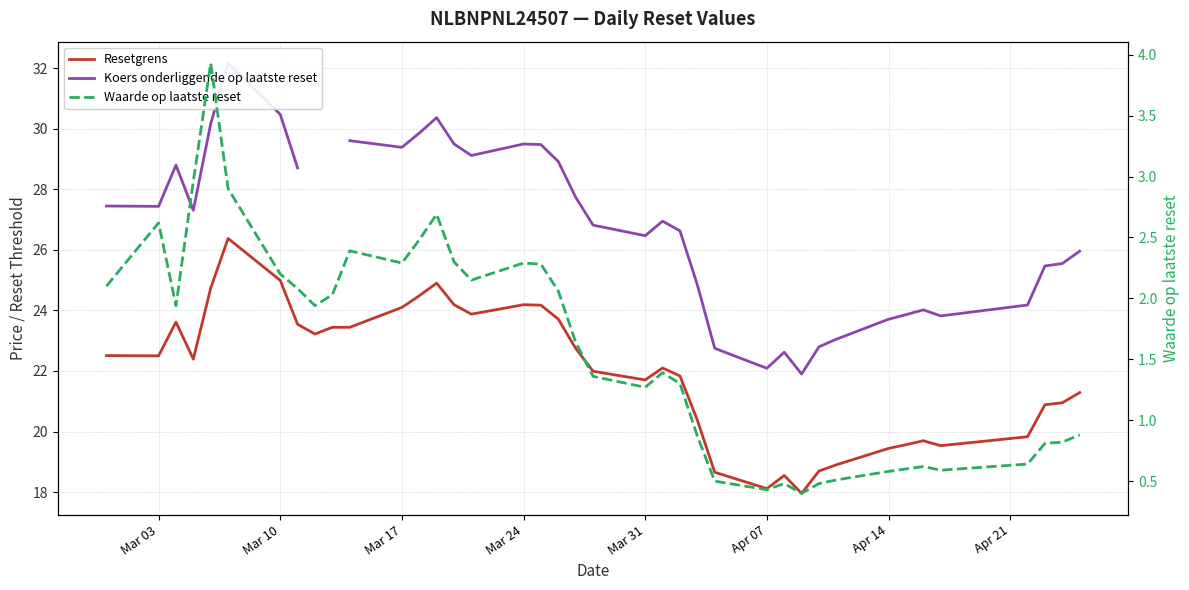

What is the minimum value for Waarde op laatste reset?

0.4